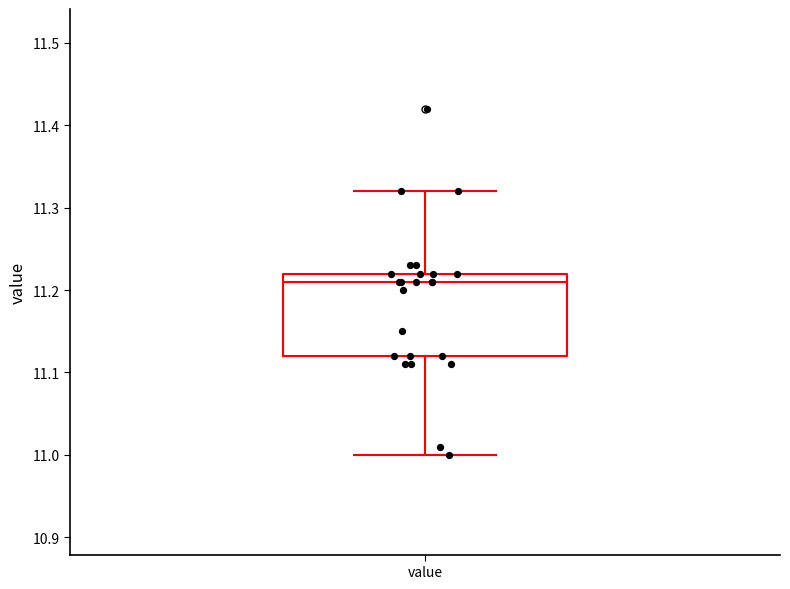

Read this box plot against the y-axis: the position of the median line, the range covered by the box, and the ends of both whiskers. The values are not printed on the chart, so give them approximately, as read against the axis.

median 11.21, box 11.12 to 11.22, whiskers 11.00 to 11.32